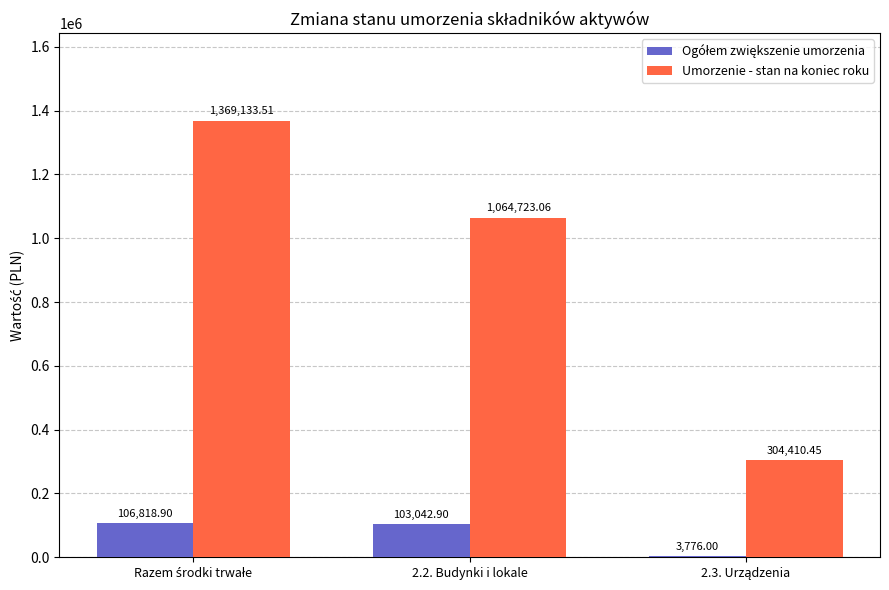

What is the average value of the Umorzenie - stan na koniec roku series?

912755.7